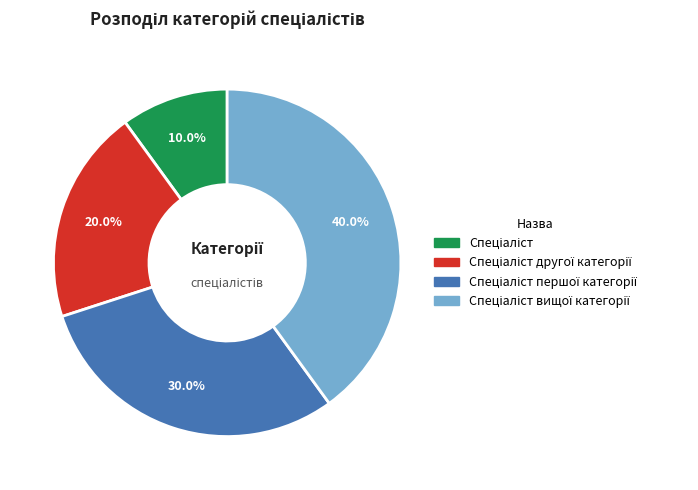

To the nearest percent, what is the difference between the largest and smallest slice percentages?

30%